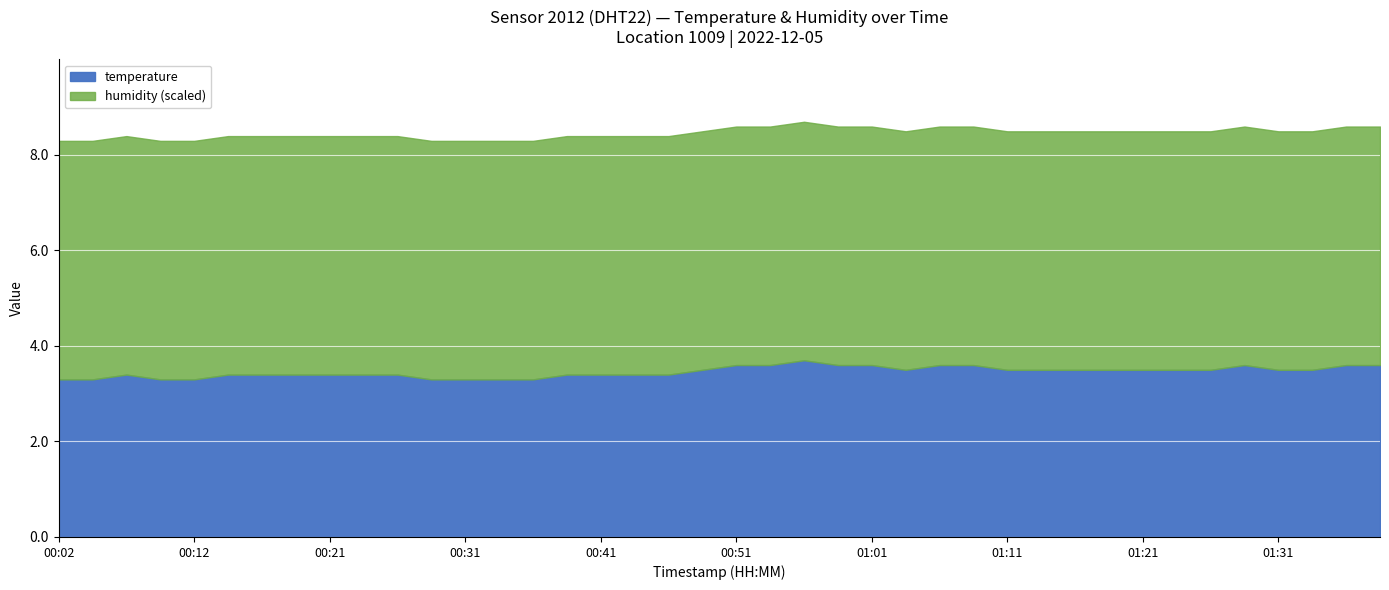

What is the highest value of the temperature series?

3.7